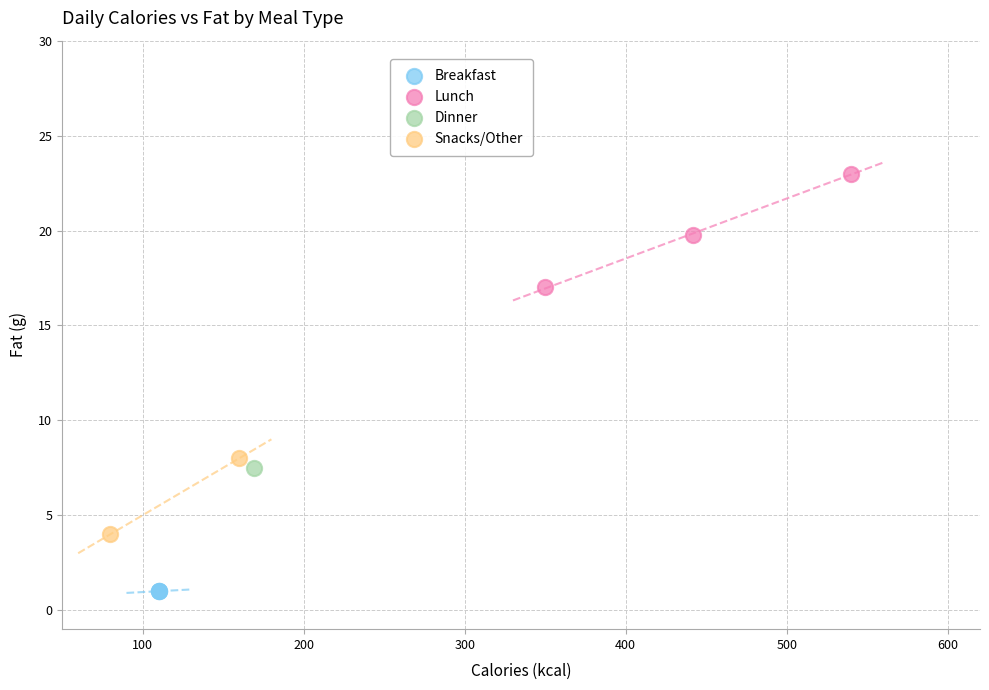

Which series reaches the minimum Y coordinate?

Breakfast